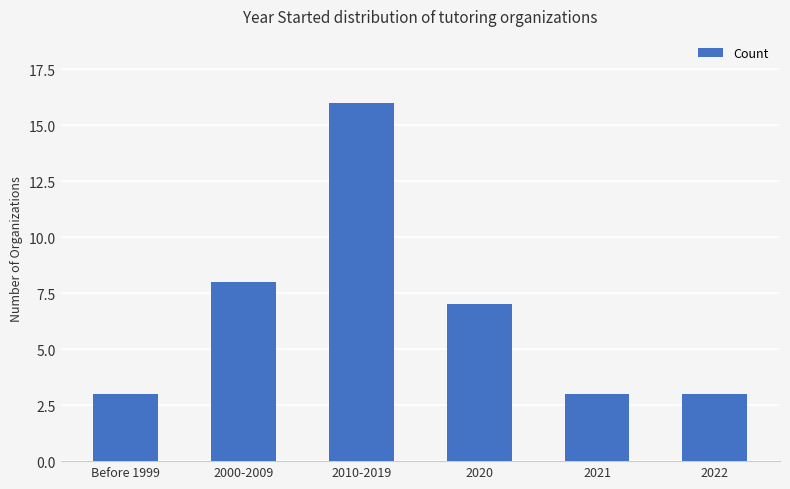

What is the label of the 1st bar from the right?

2022